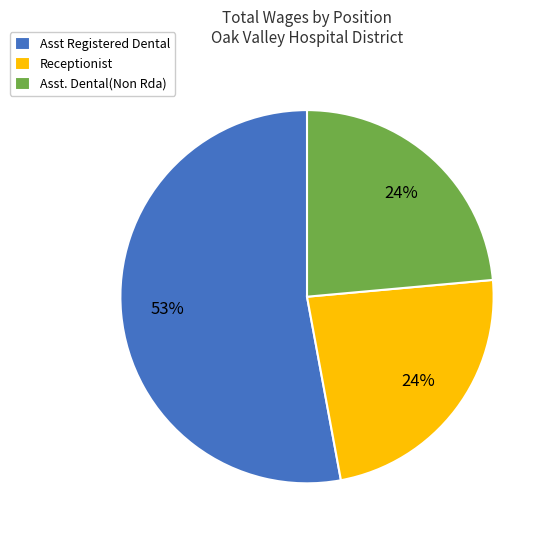

Do Asst. Dental(Non Rda) and Asst Registered Dental together represent more than half of the pie?

Yes